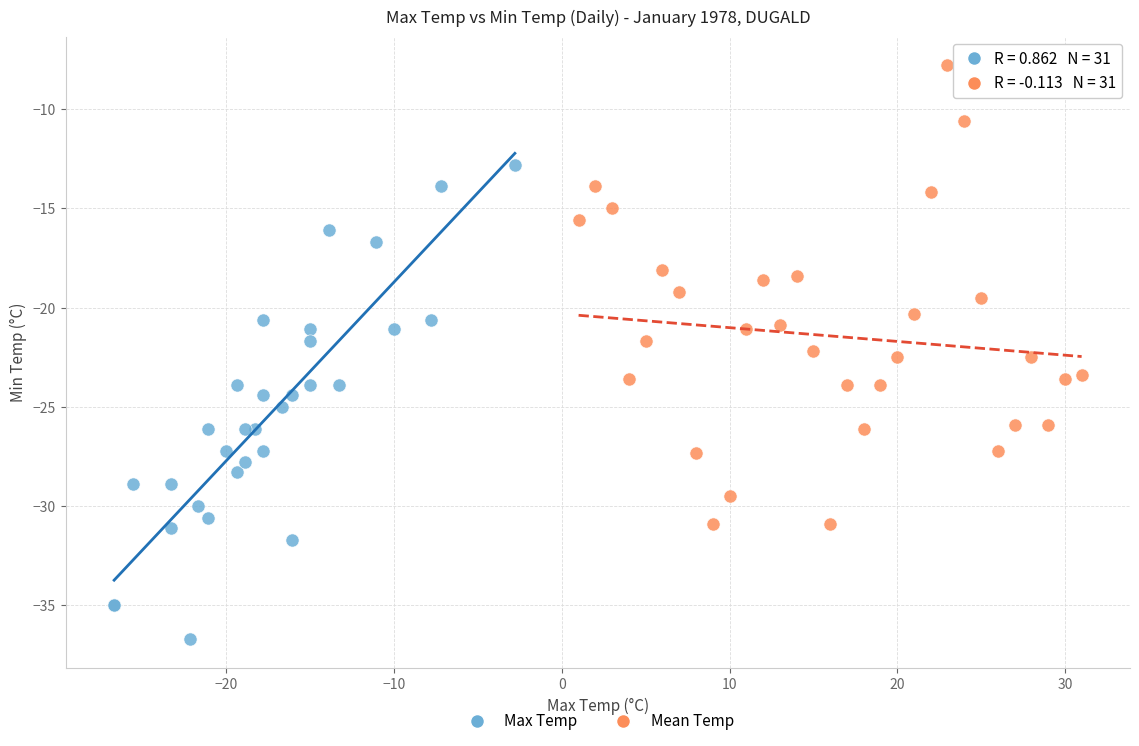

Which series contains the lowest Y value?

Max Temp